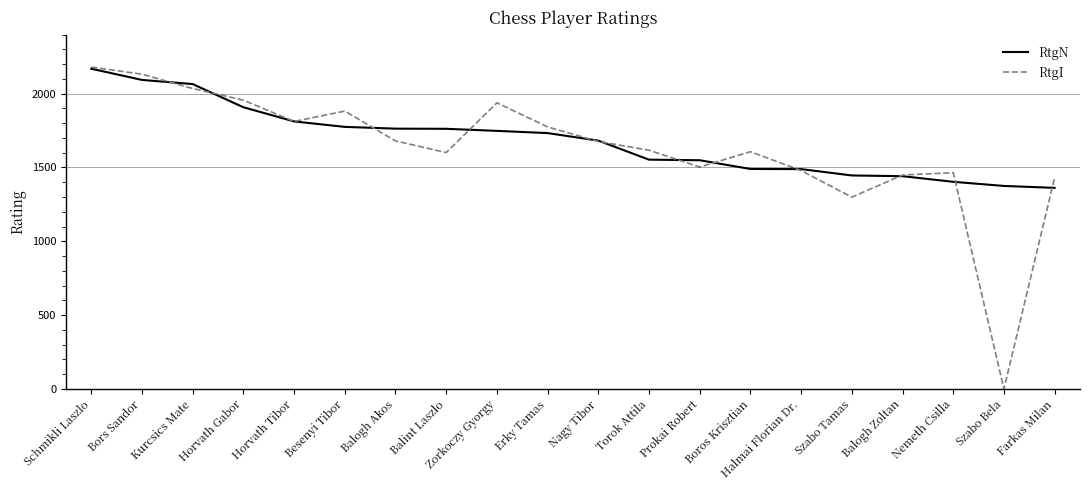

Which series has the widest spread of values?

RtgI